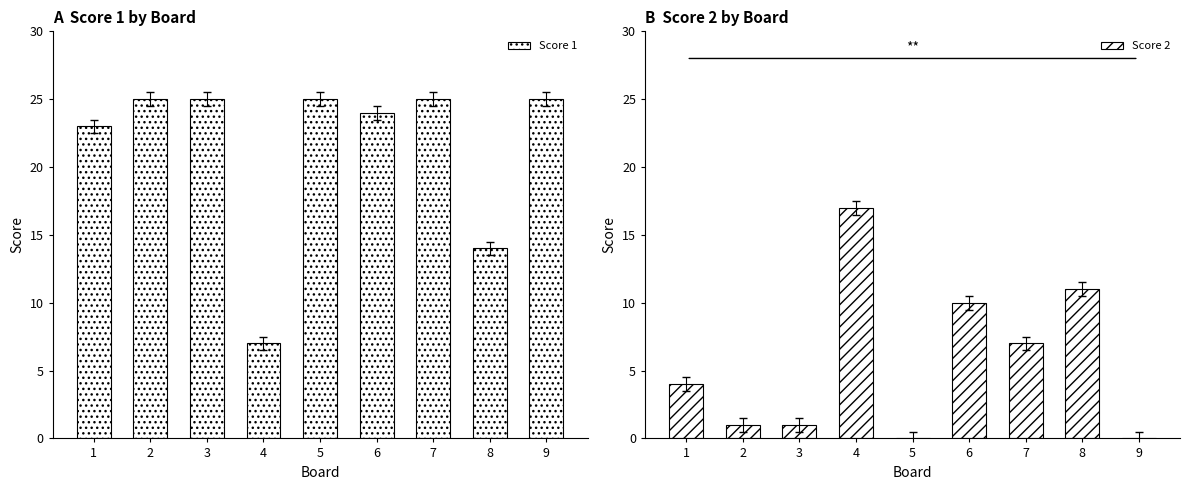

What is the sum of all Score 2 values?

51